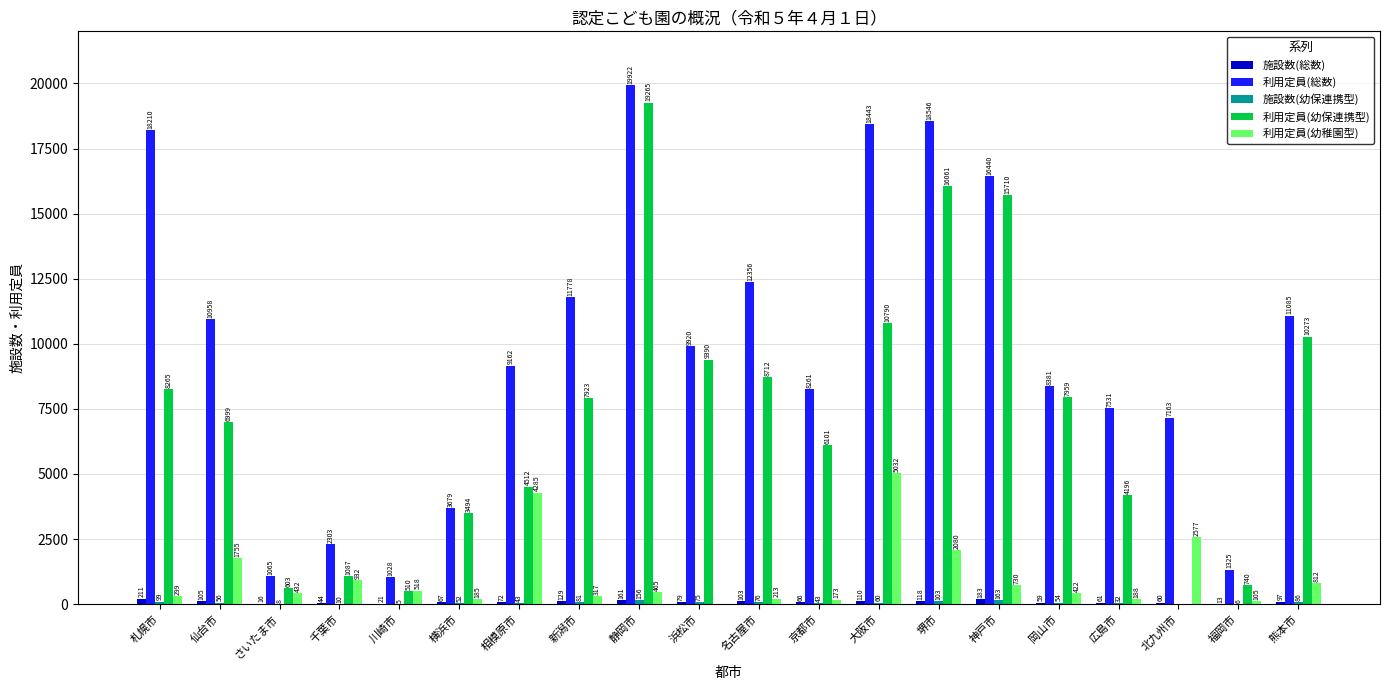

Which series has the largest range (max minus min)?

利用定員(幼保連携型)